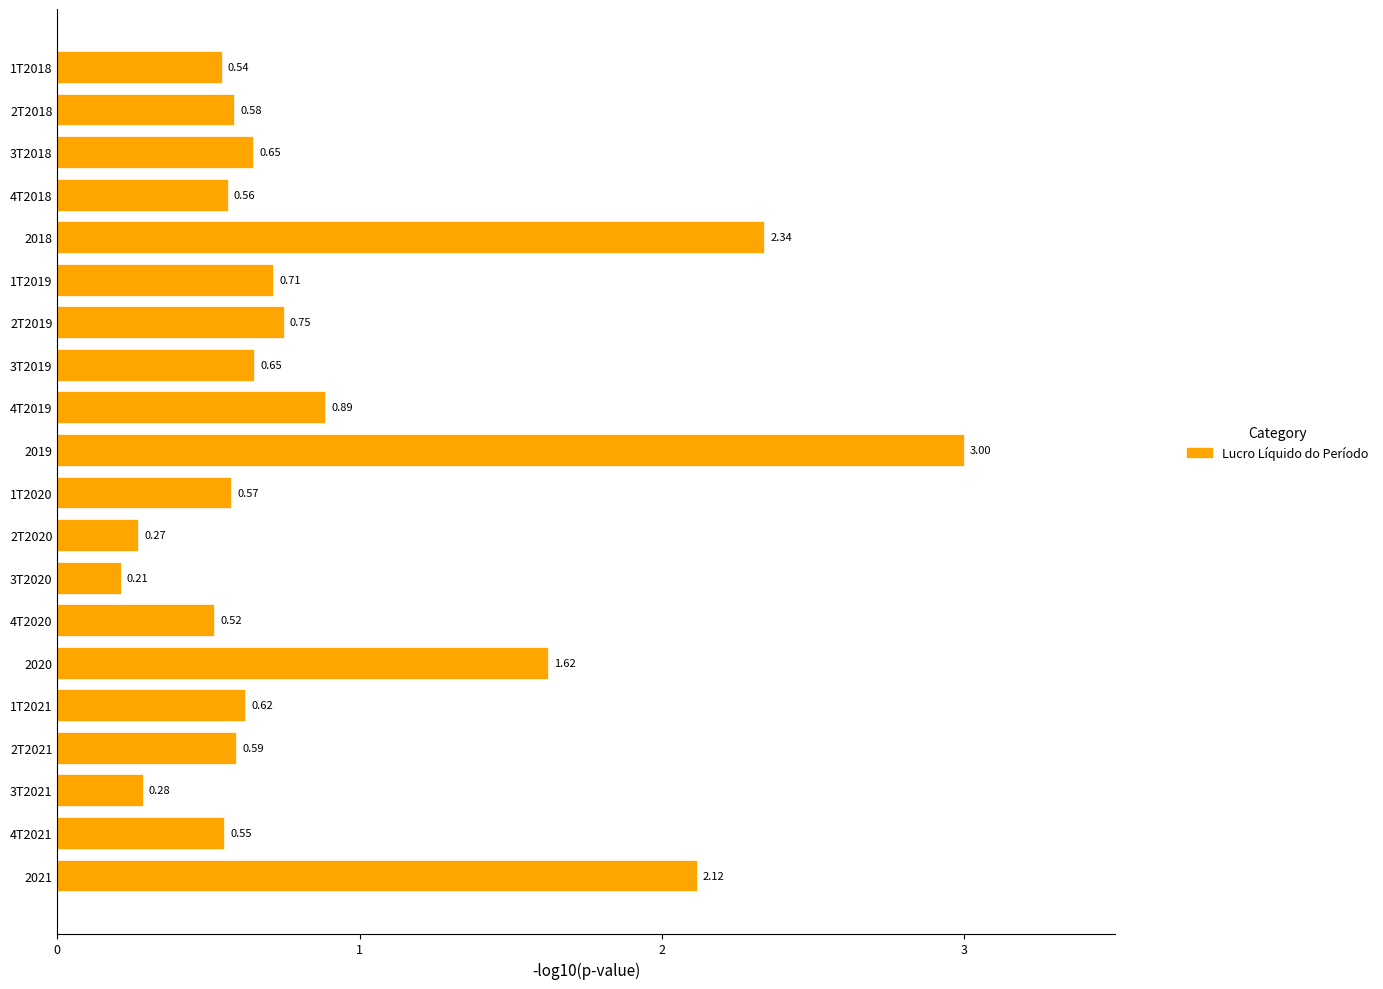

What is the sum of all values?

18.0